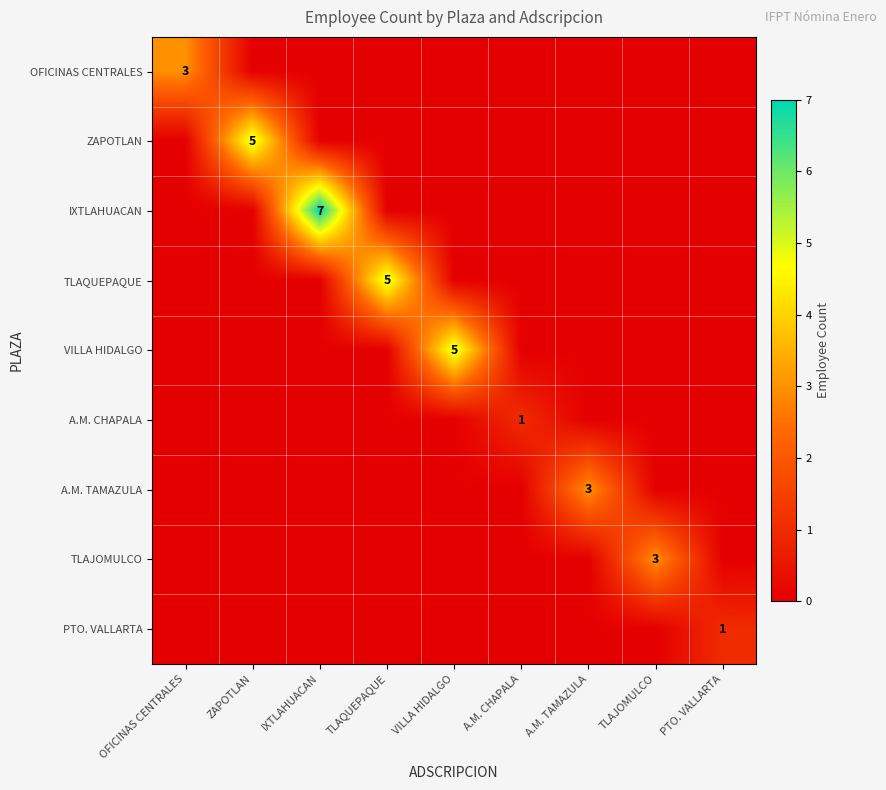

Count the number of categories in the chart.

9